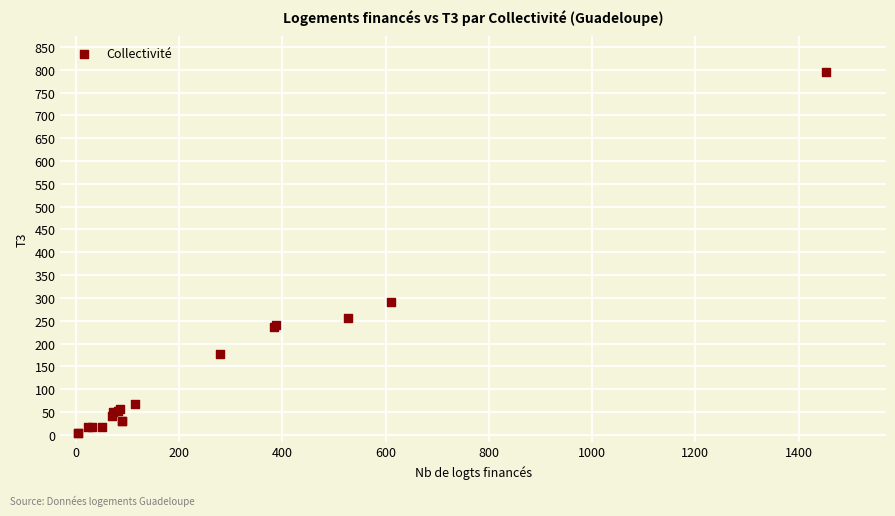

What Y value in the scatter plot is closest to 399?

290